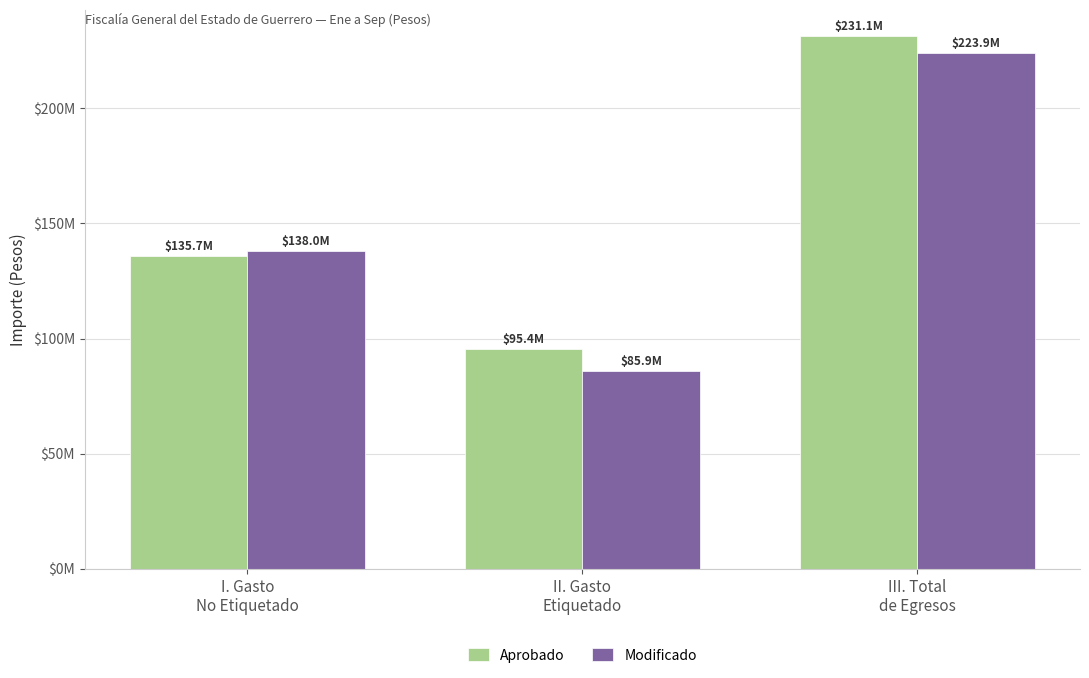

Where is Modificado nearest to the value 154863192?

I. Gasto
No Etiquetado